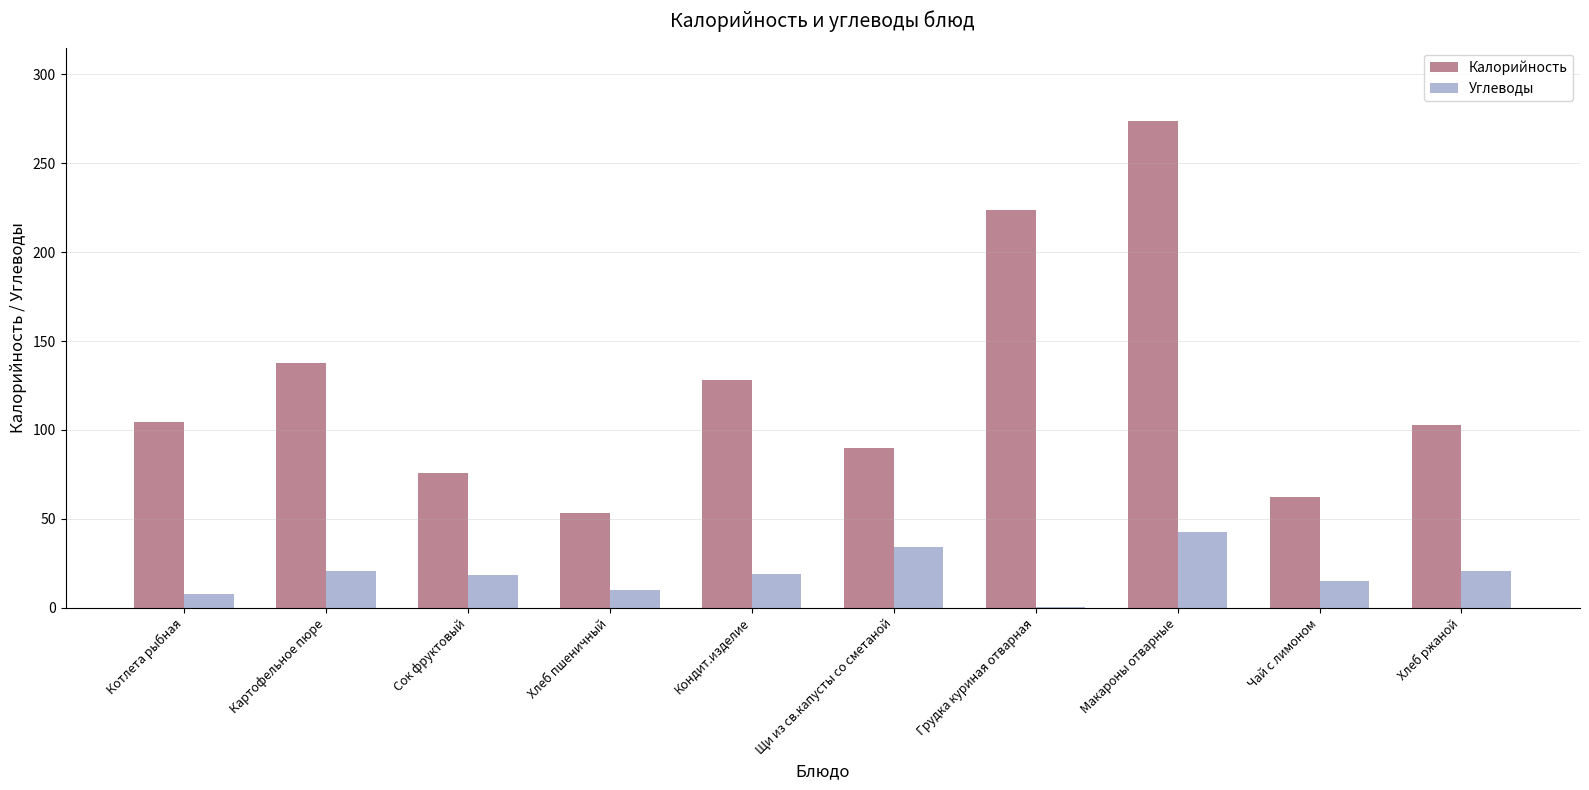

Which series changed the most between Кондит.изделие and Грудка куриная отварная?

Калорийность